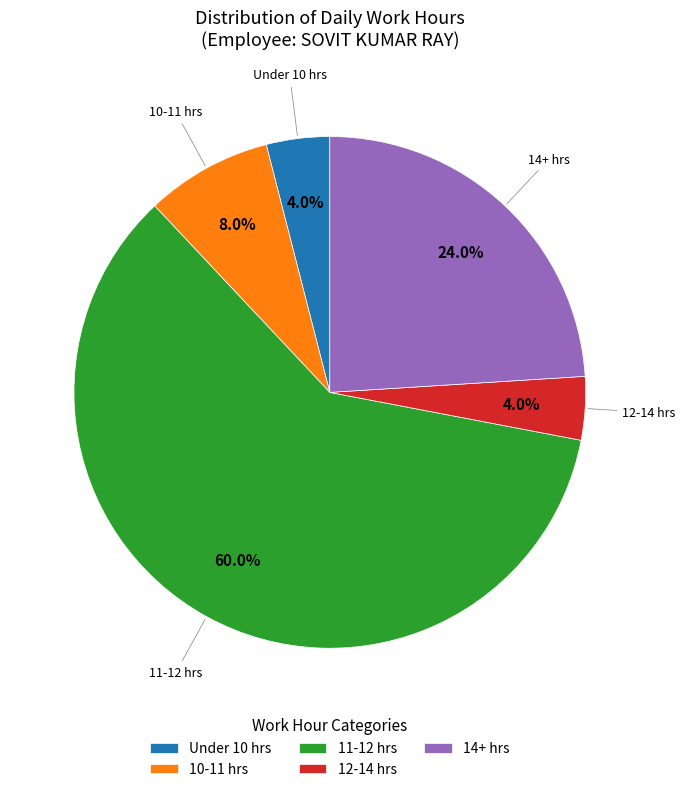

Count the number of slices in the pie.

5